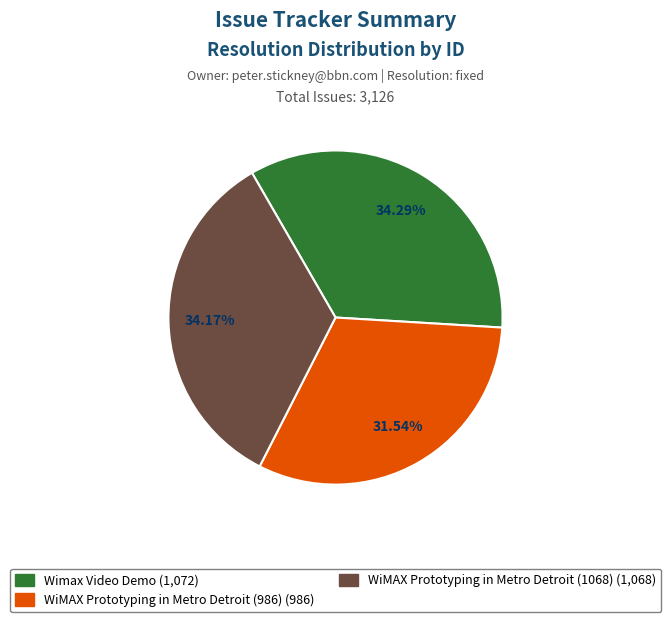

What percentage is the Wimax Video Demo slice, to the nearest percent?

34%